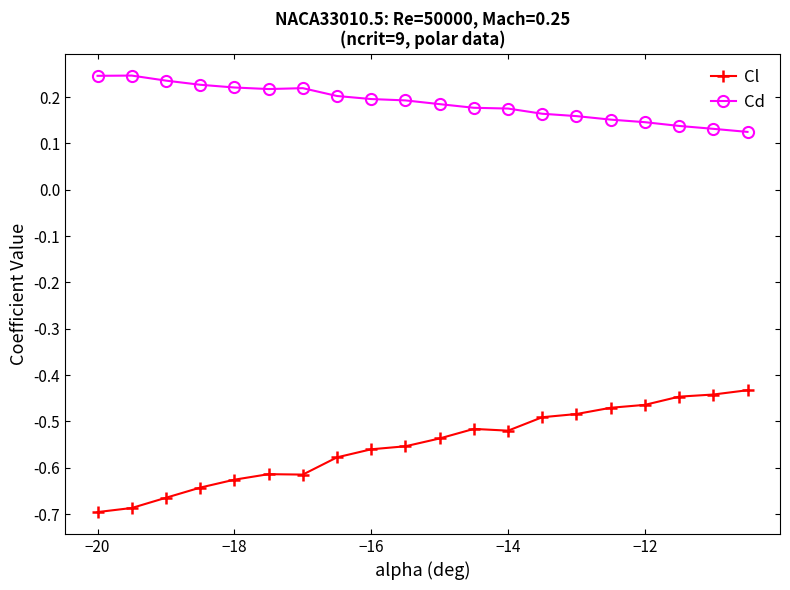

Which series has the largest total across all categories?

Cd